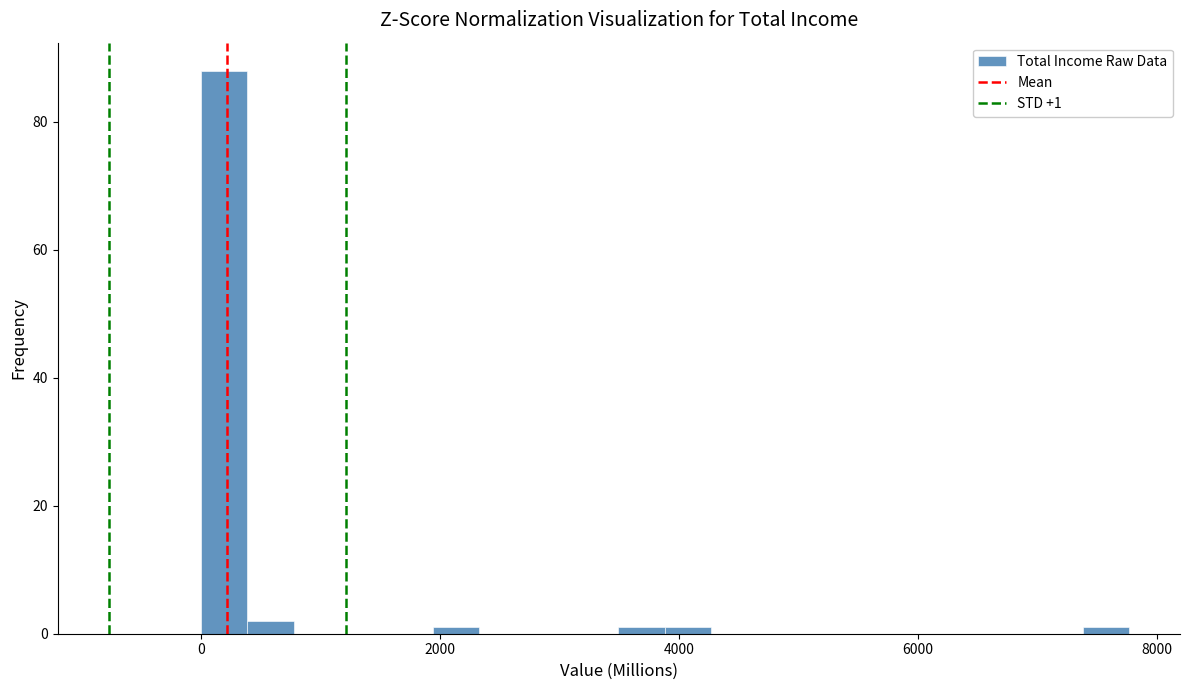

Around what value on the x-axis is the tallest bar? Give the approximate position of its centre, as read against the axis.

200